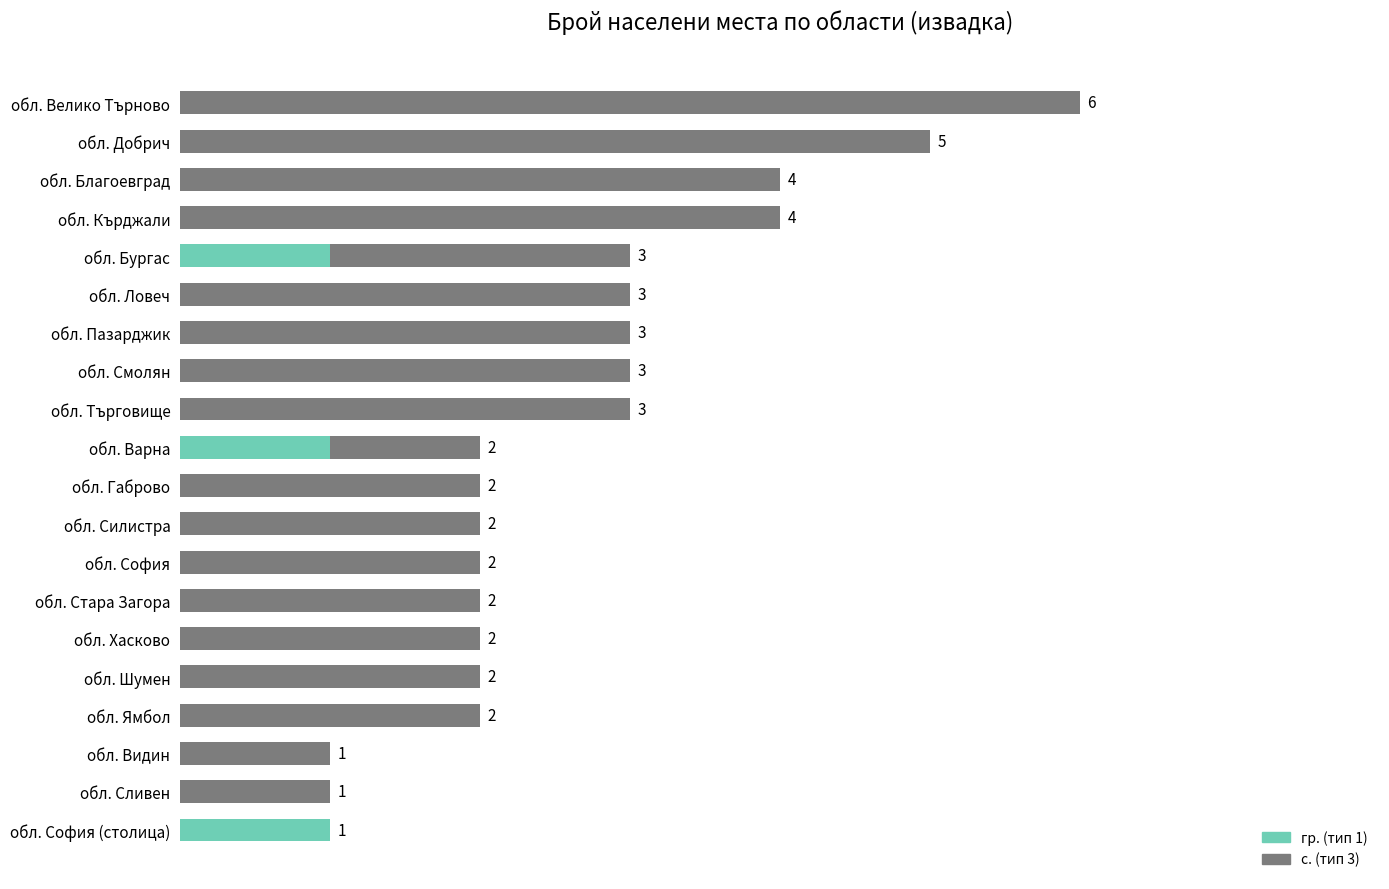

At which category is the sum across all series the highest?

обл. Велико Търново